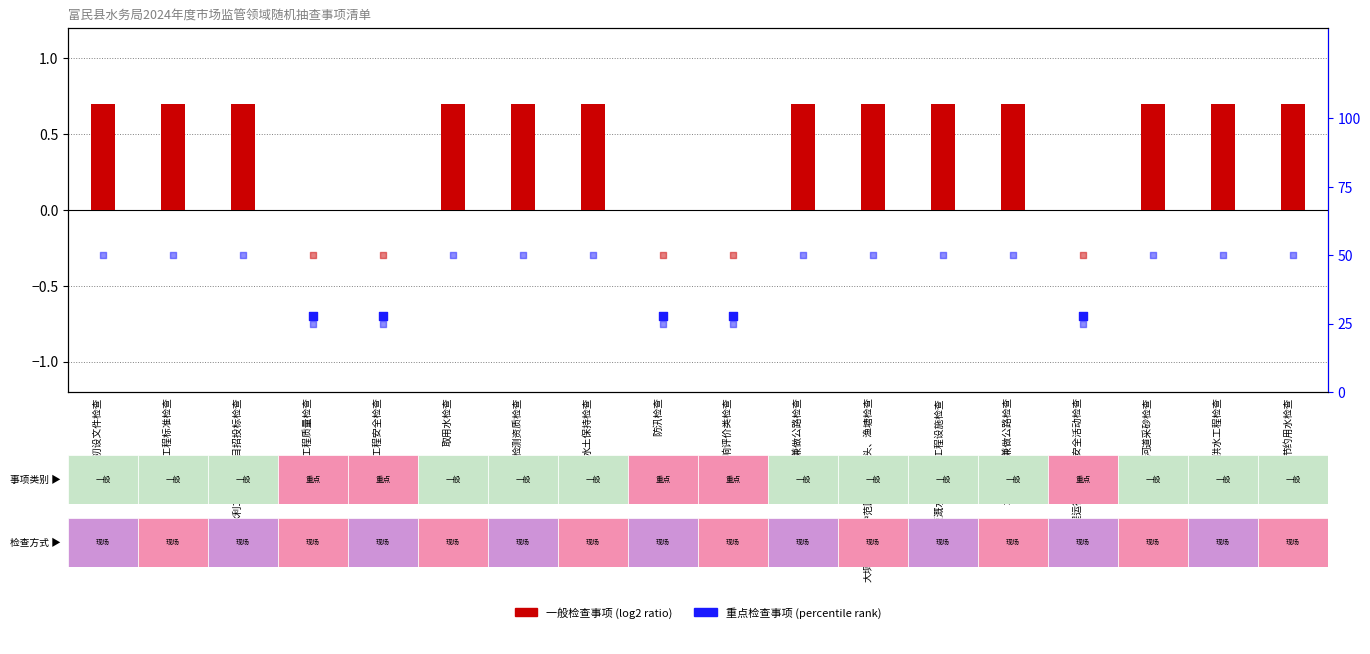

At which category is the sum across all series the highest?

水利工程初设文件检查